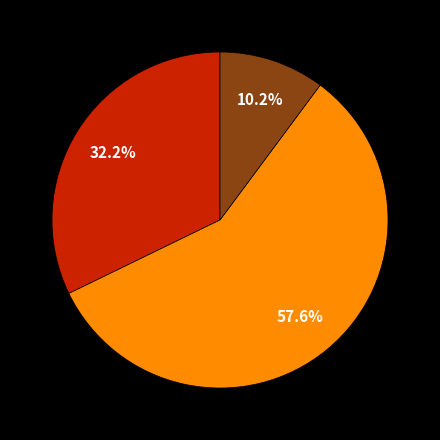

Is there a majority slice in this chart?

Yes